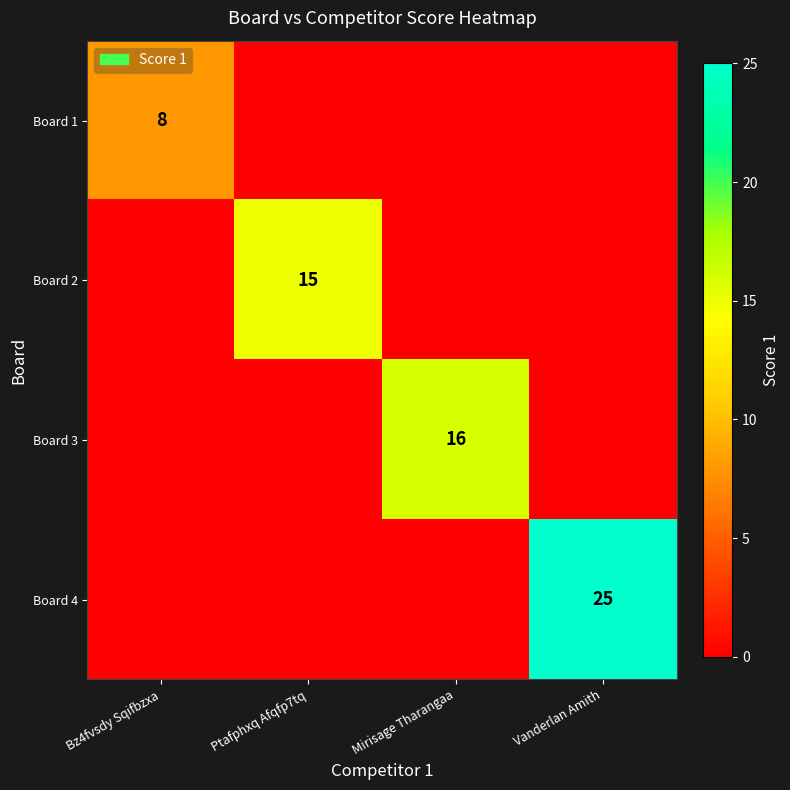

The Board 3 series shows 16 at Mirisage Tharangaa. True or false?

True